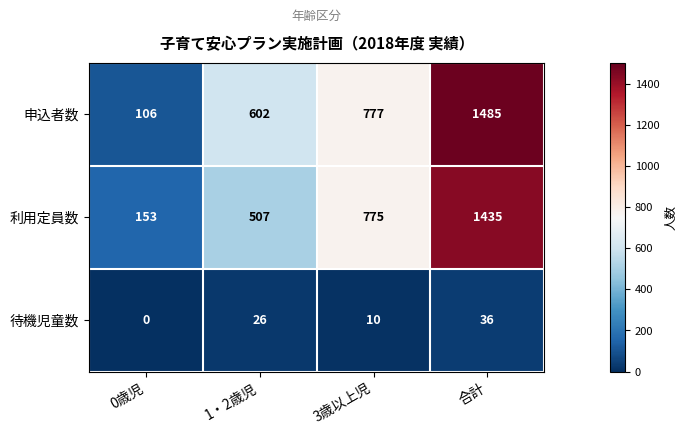

Is it true that 待機児童数 equals 0 at 0歳児?

True